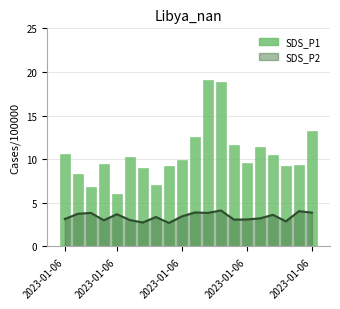

True or false: the data shows 9.0 at 6.

True